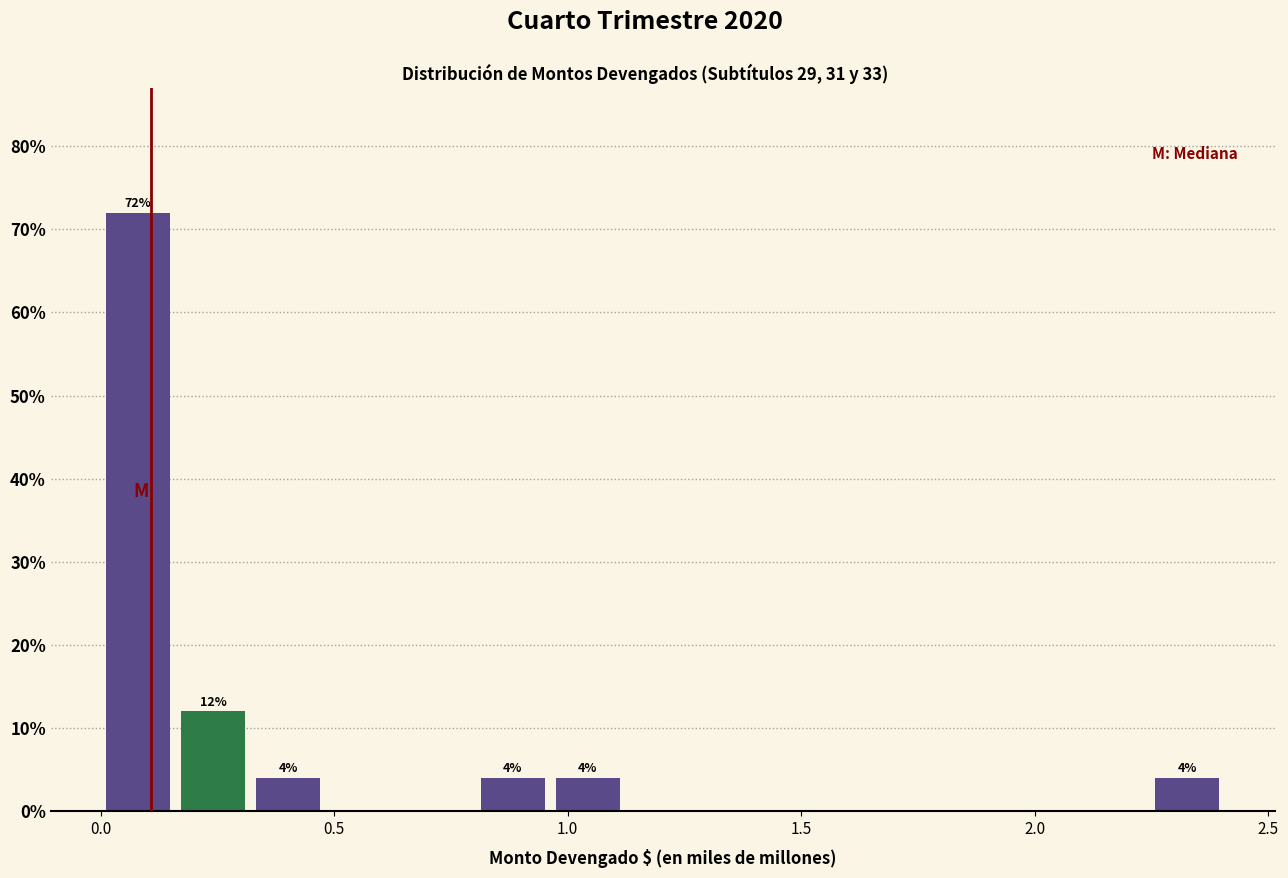

Read against the x-axis, roughly where is the centre of the tallest bar?

0.10